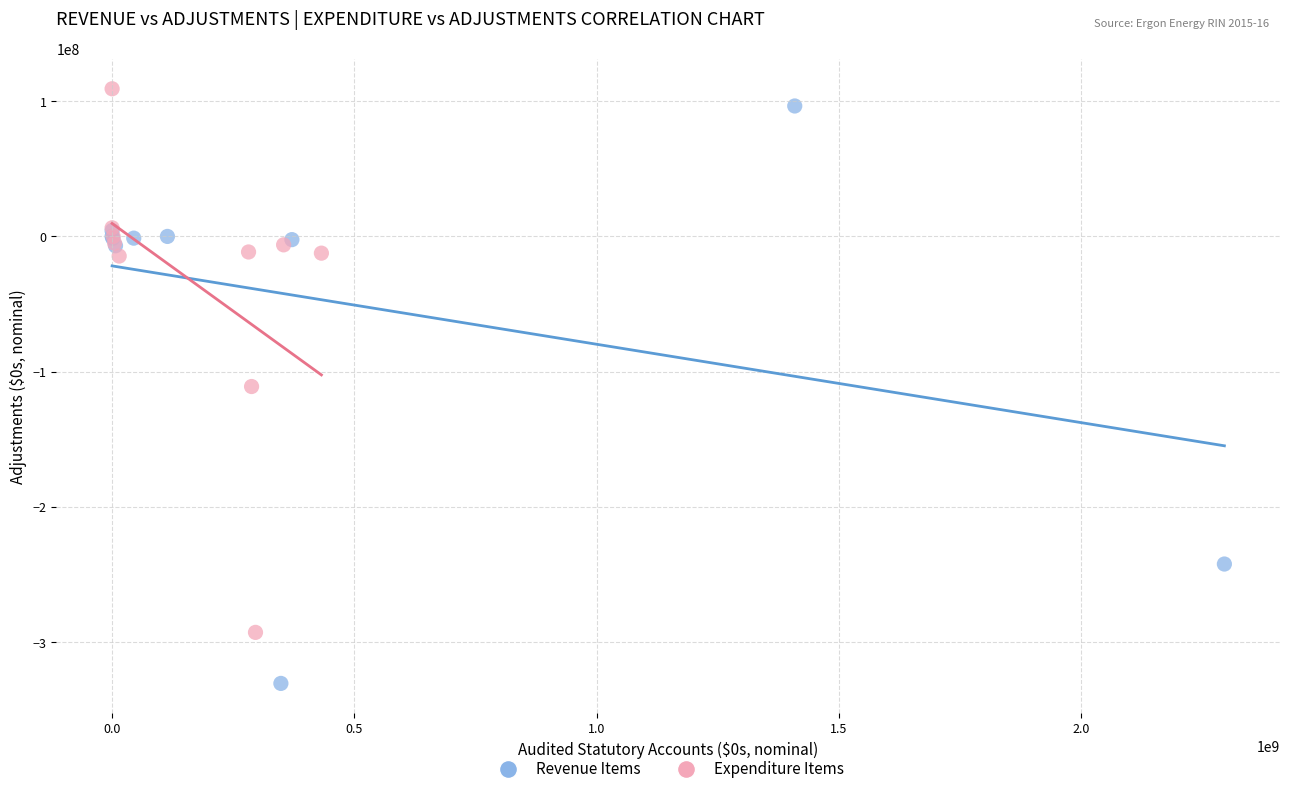

Which series has the largest Y range (max minus min)?

Revenue Items